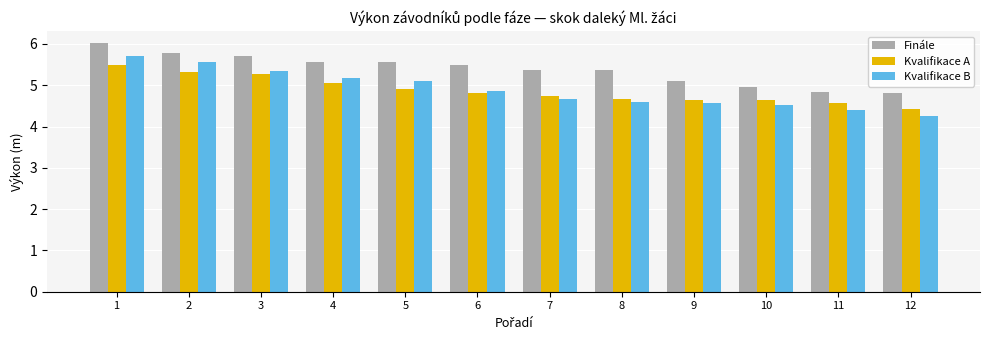

What is the value of the Kvalifikace B bar at the 8th from the left?

4.6